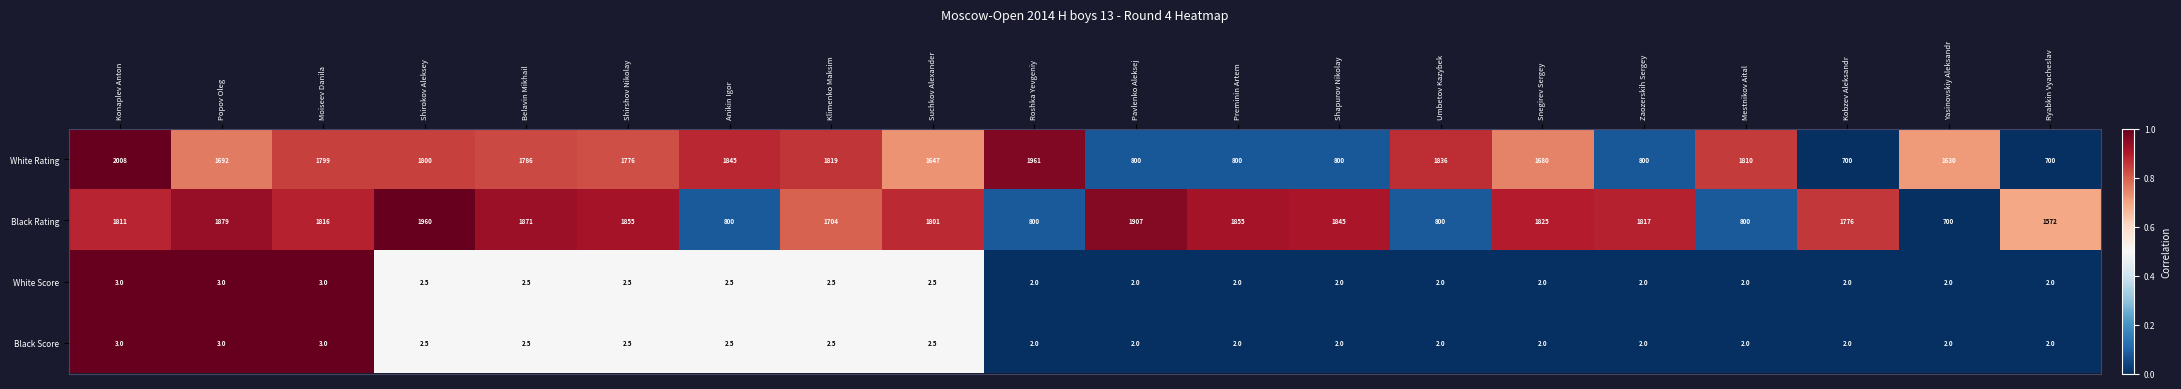

What is the difference between the second highest and minimum values in the White Rating series?

1261.0